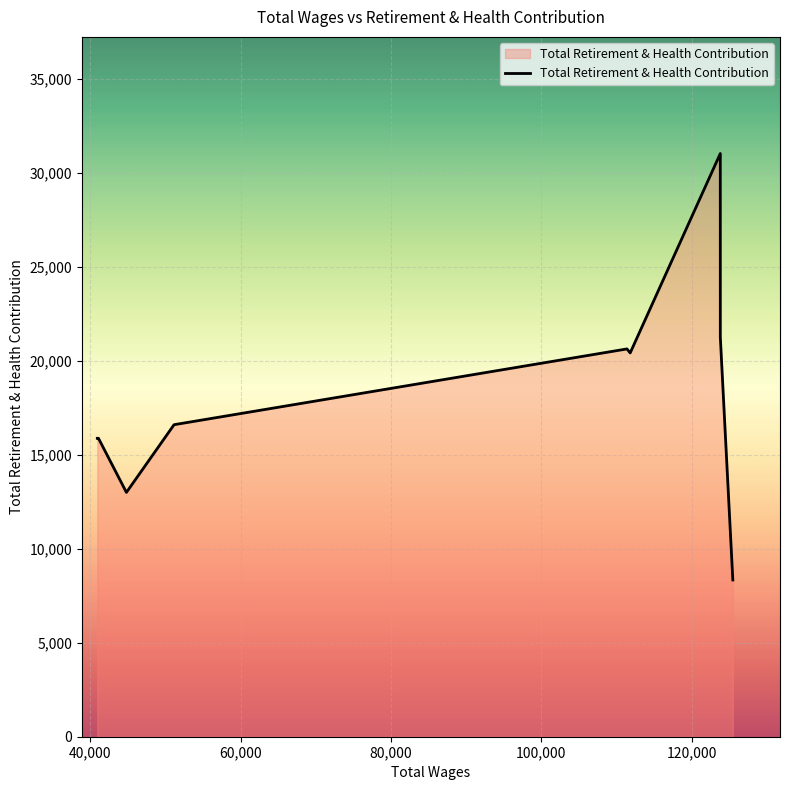

What is the smallest value displayed?

8341